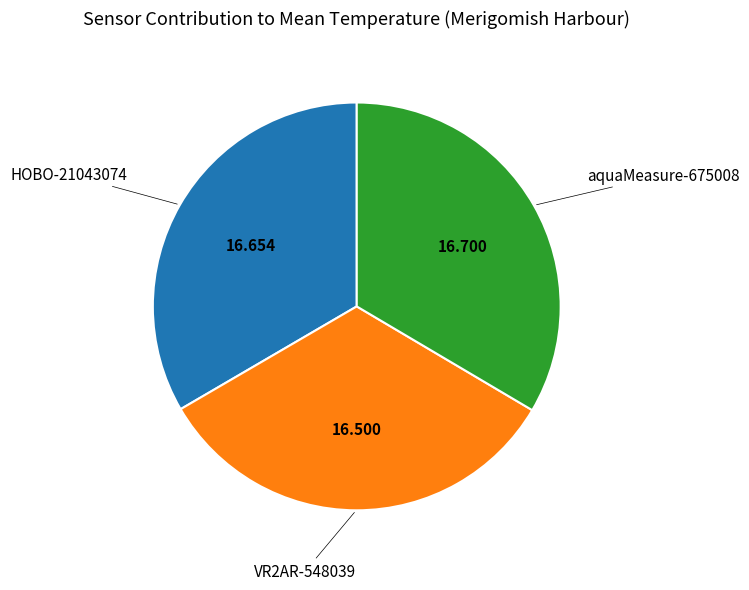

Combined, do HOBO-21043074 and aquaMeasure-675008 account for over 50%?

Yes